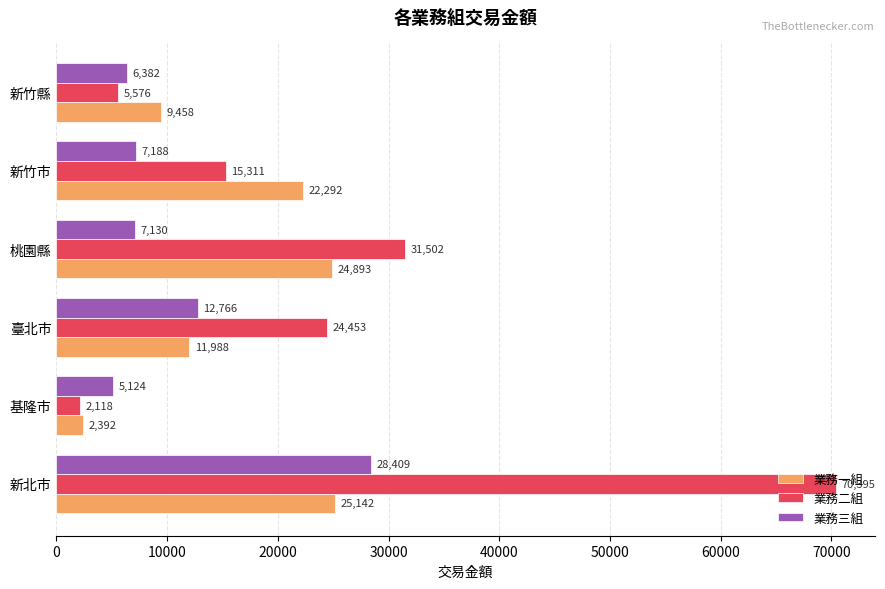

What is the average value of the 業務一組 series?

16027.5